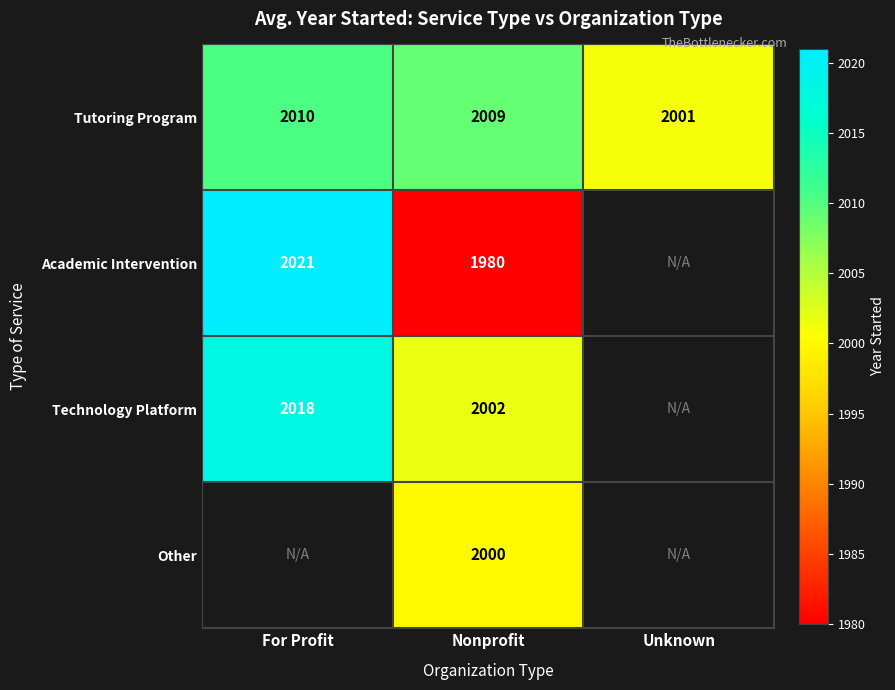

Is the value of Academic Intervention at For Profit greater than the value of Tutoring Program at For Profit?

Yes